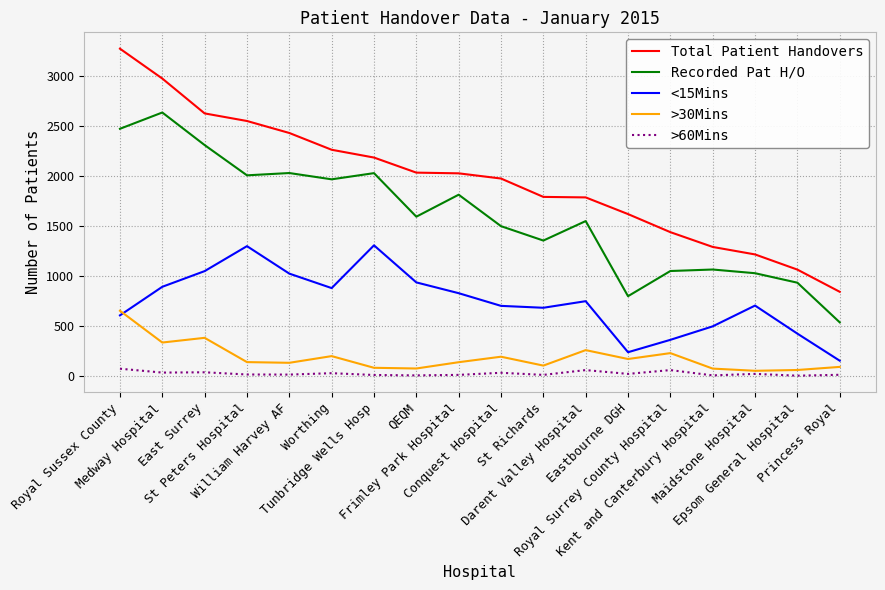

Which series has the widest spread of values?

Total Patient Handovers